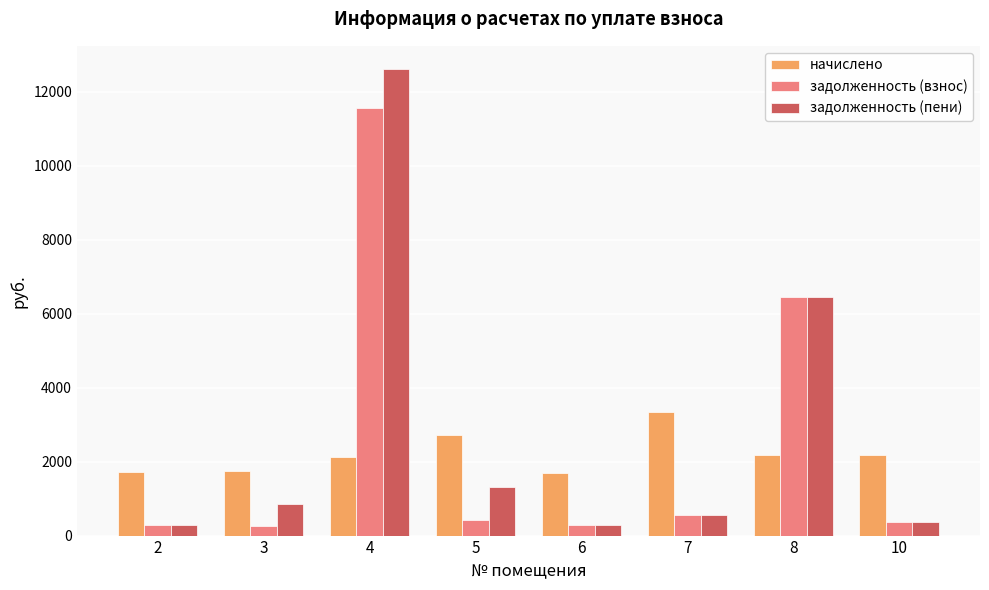

What is the value of the начислено bar at the 8th from the left?

2173.1